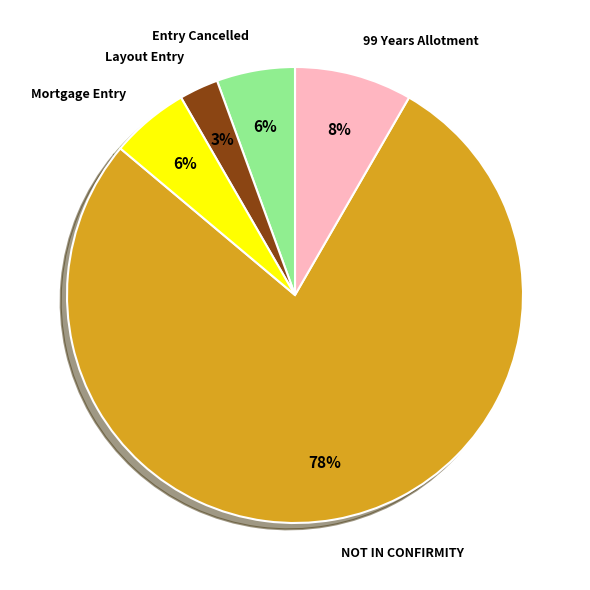

Is there any slice that represents more than half of the pie?

Yes